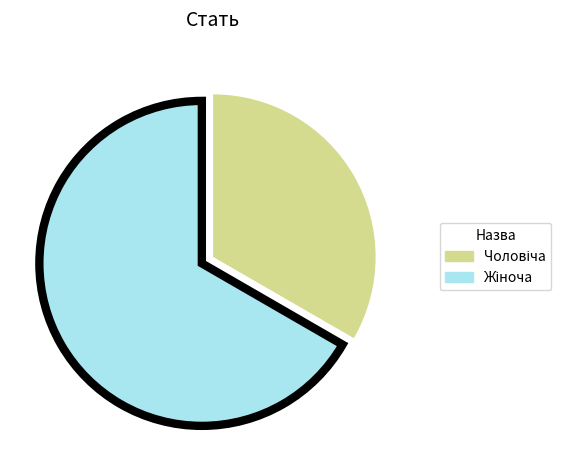

Is there a majority slice in this chart?

Yes